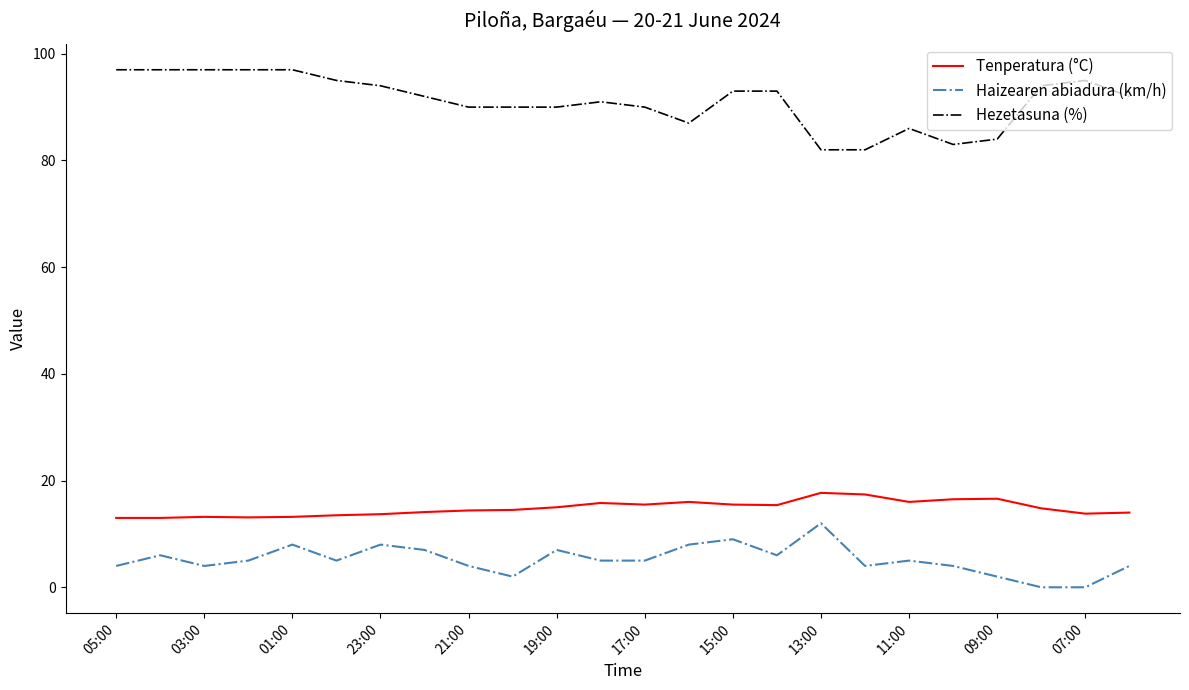

Which series has the largest total across all categories?

Hezetasuna (%)